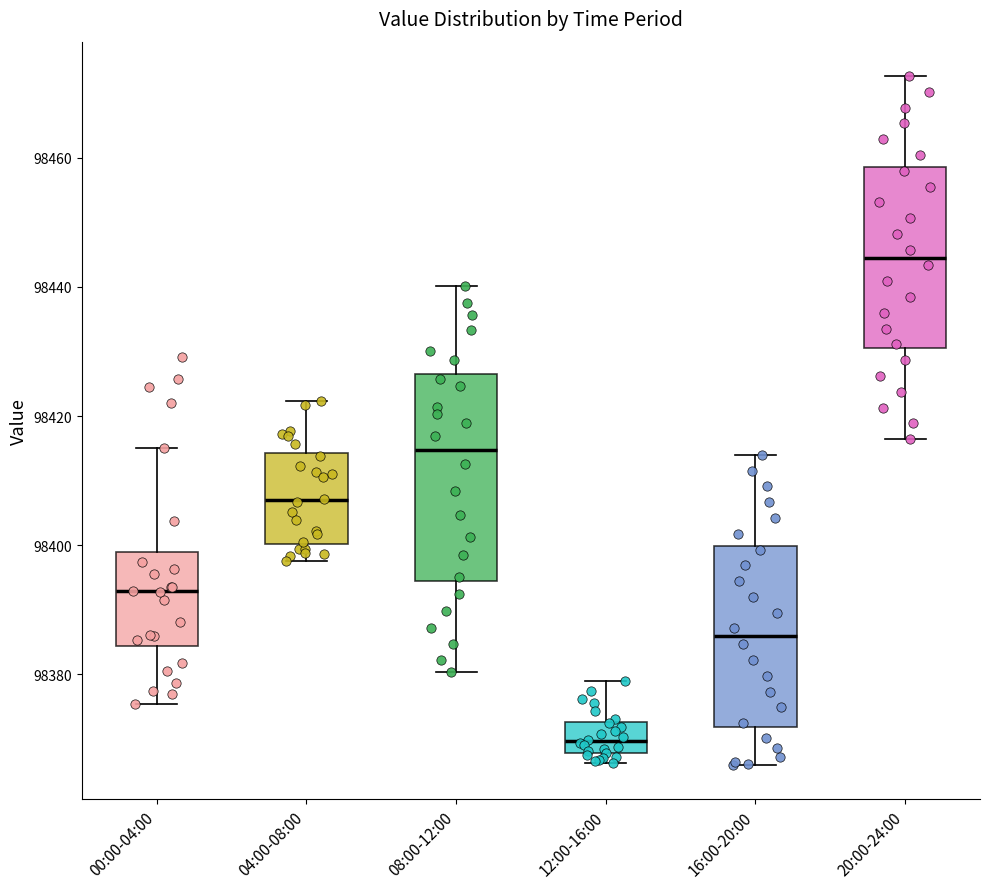

Reading left to right, transcribe this box plot: for each box, give where its median line is, the range the box spans, and where its two whiskers end, as read against the y-axis. The values are not printed on the chart, so give them approximately, as read against the axis.

00:00-04:00: median 98392, box 98384 to 98400, whiskers 98376 to 98416
04:00-08:00: median 98406, box 98400 to 98414, whiskers 98398 to 98422
08:00-12:00: median 98414, box 98394 to 98426, whiskers 98380 to 98440
12:00-16:00: median 98370, box 98368 to 98372, whiskers 98366 to 98378
16:00-20:00: median 98386, box 98372 to 98400, whiskers 98366 to 98414
20:00-24:00: median 98444, box 98430 to 98458, whiskers 98416 to 98472